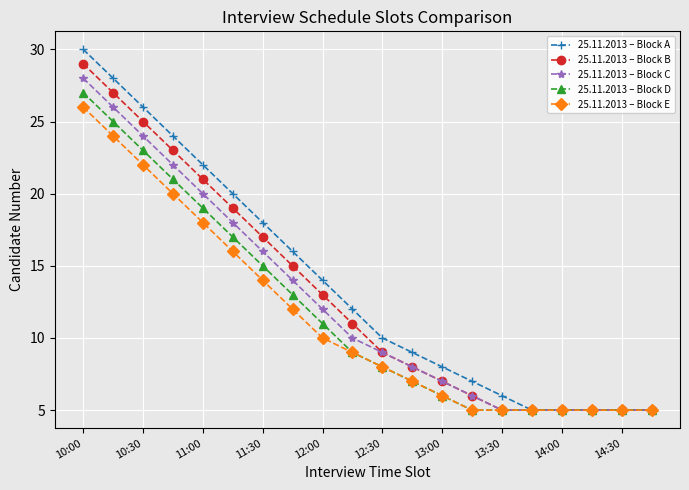

True or false: 25.11.2013 – Block C has more than 2 points higher than both neighbors.

False